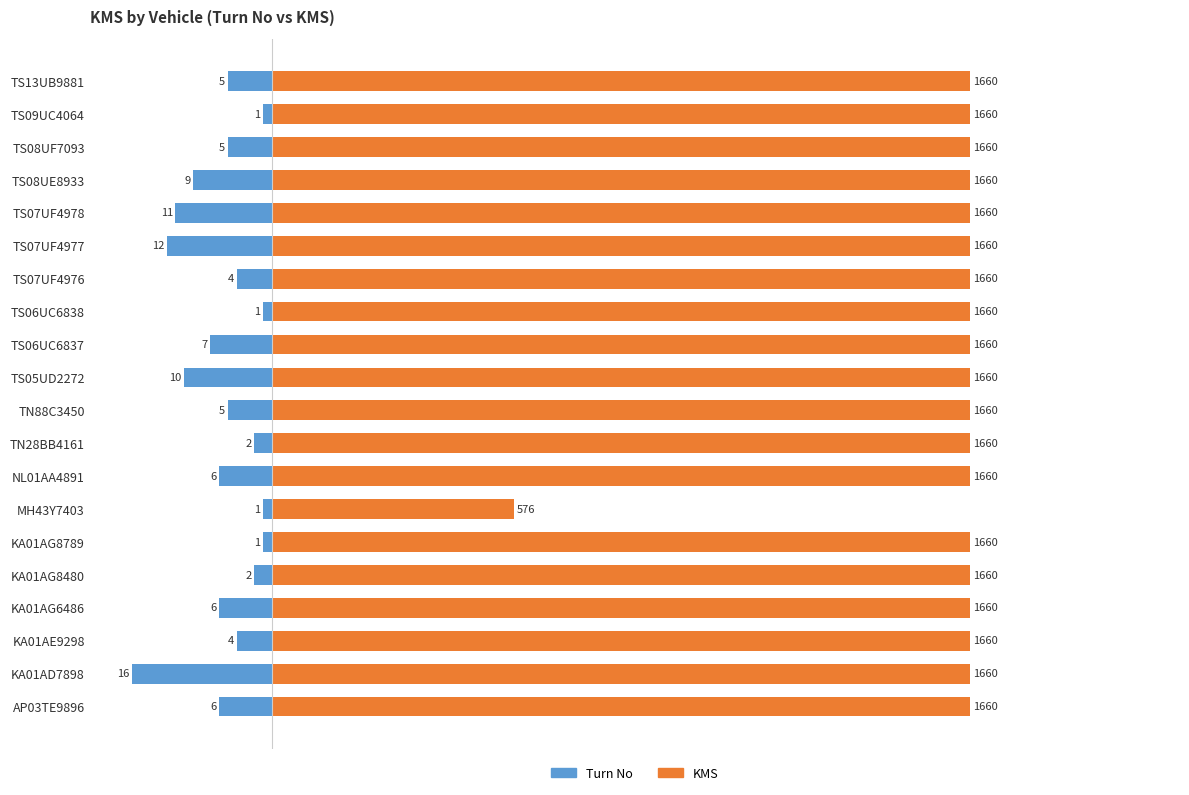

Rank the series by their average value, from lowest to highest.

Turn No, KMS